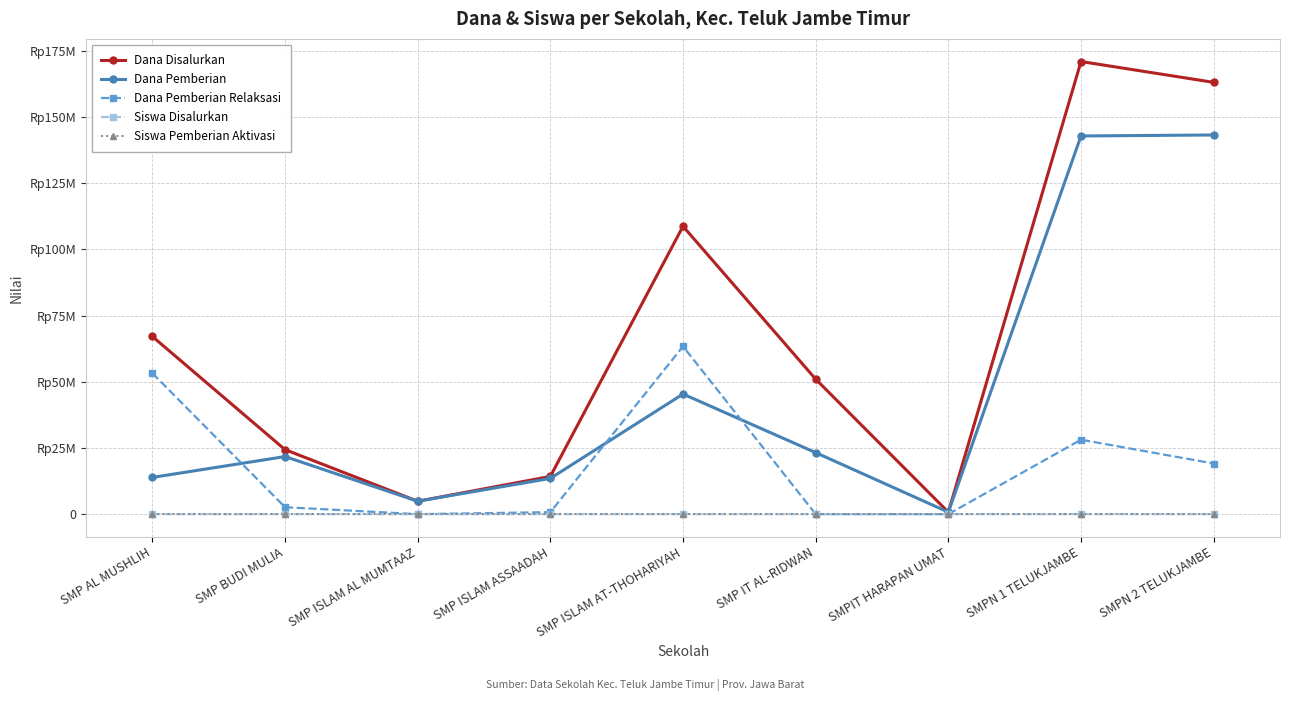

Between SMPIT HARAPAN UMAT and SMPN 2 TELUKJAMBE, which is larger?

SMPN 2 TELUKJAMBE